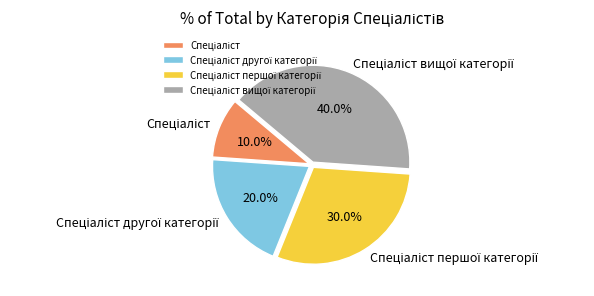

Count the number of slices in the pie.

4